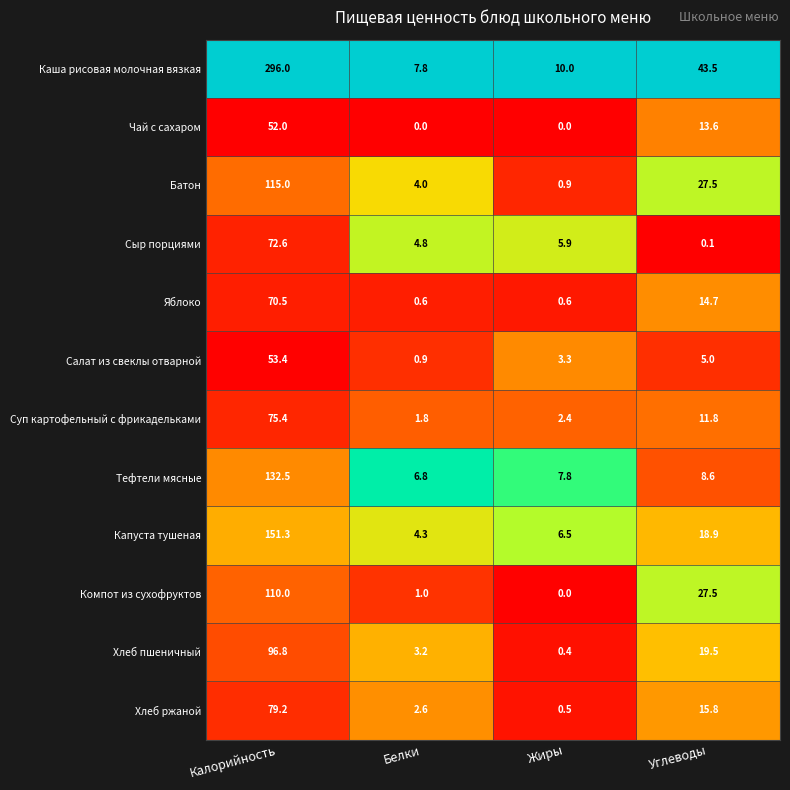

What is the sum of all Батон values?

147.4